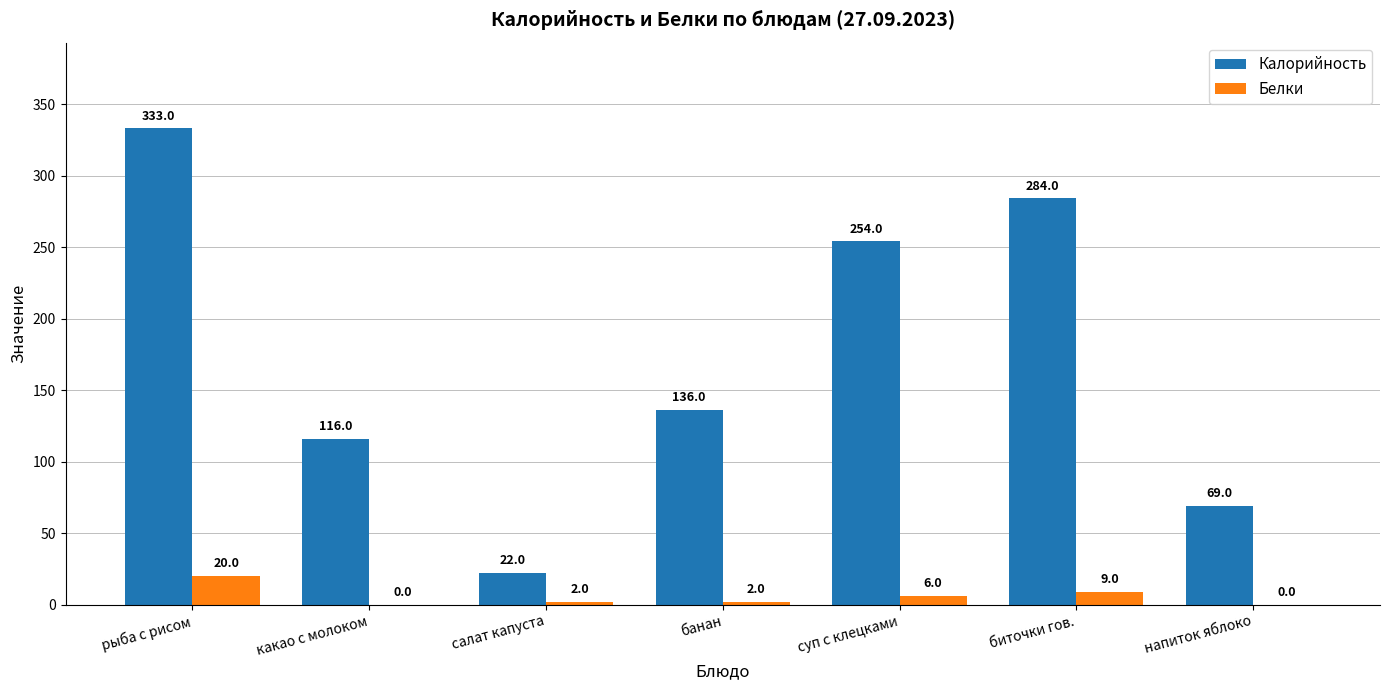

What is the difference between the Белки values at рыба с рисом and какао с молоком?

20